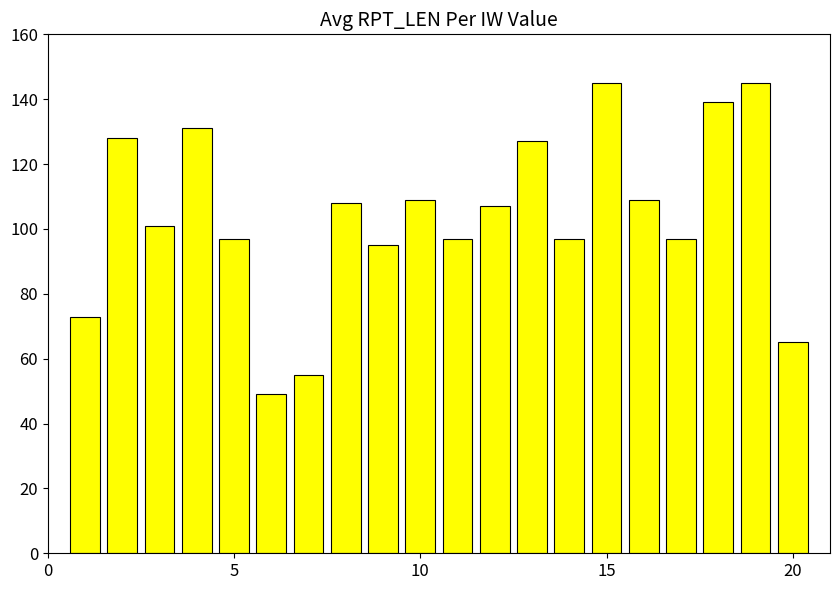

What is the maximum value shown in the chart?

145